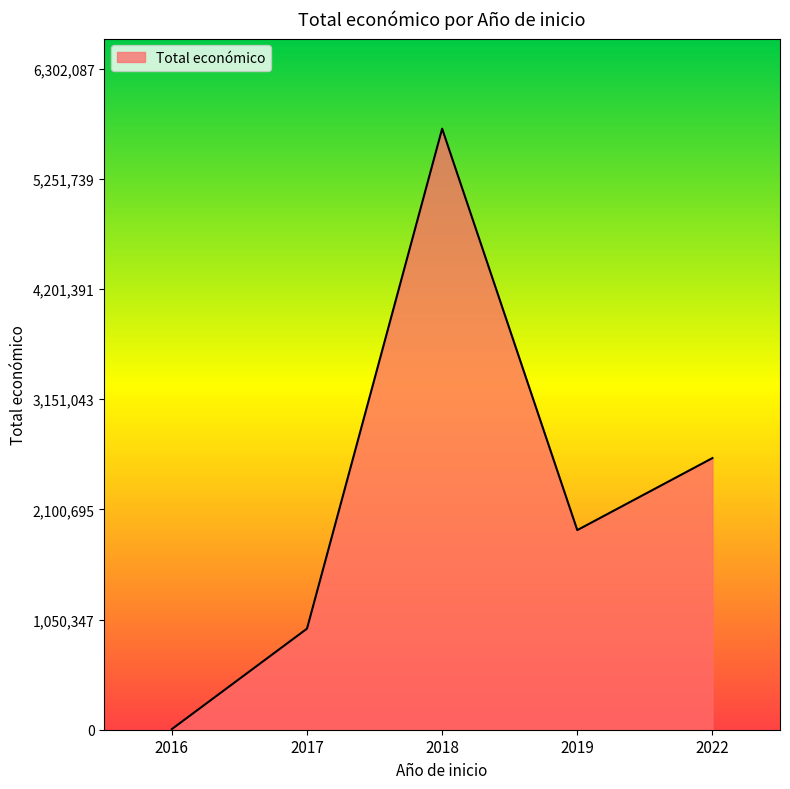

At which category does the data reach its first local peak?

2018